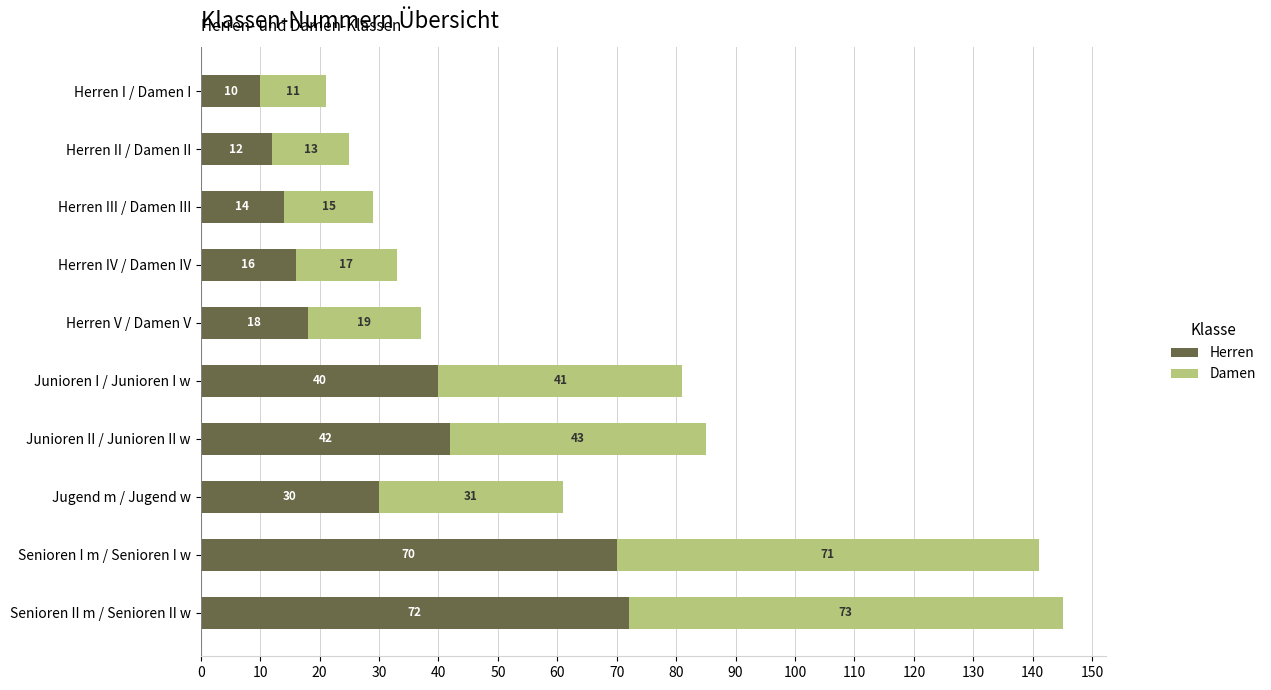

What is the difference between the maximum and second lowest values in the Herren series?

60